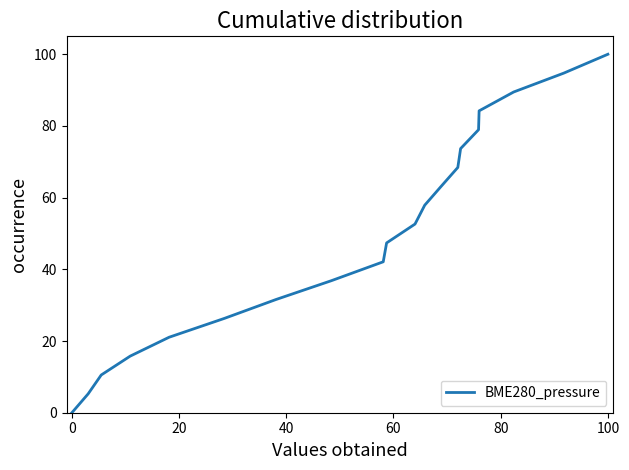

What is the maximum value shown in the chart?

100.0